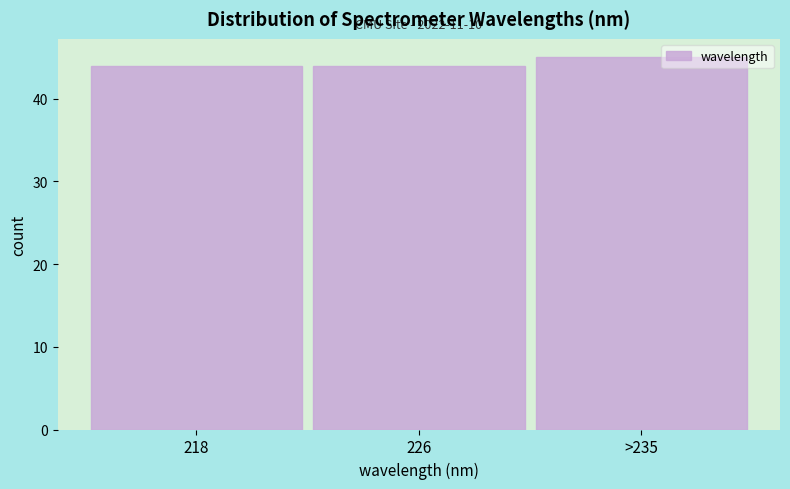

Reading left to right, transcribe all the data shown in this chart.

218=44	226=44	>235=45